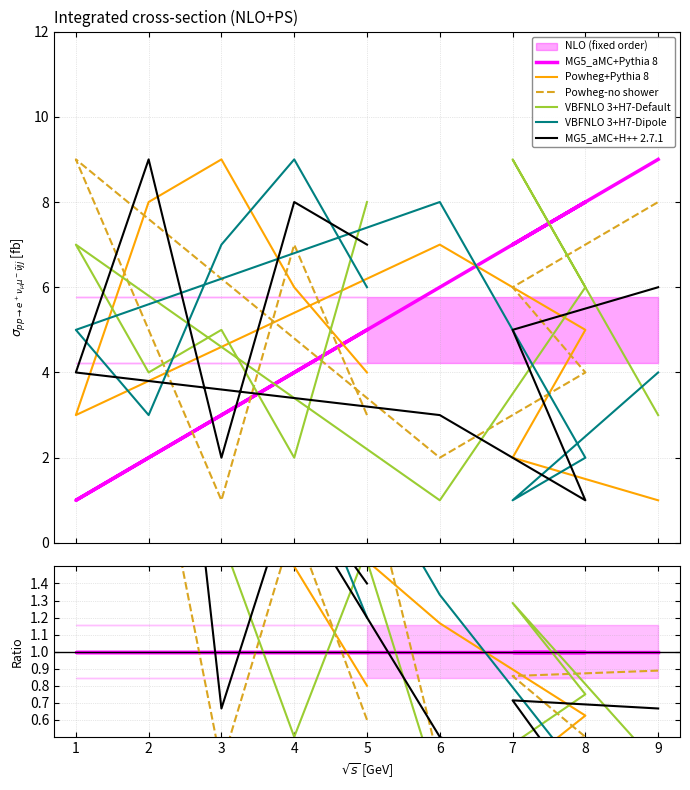

Which series has the widest spread of values?

Powheg-no shower